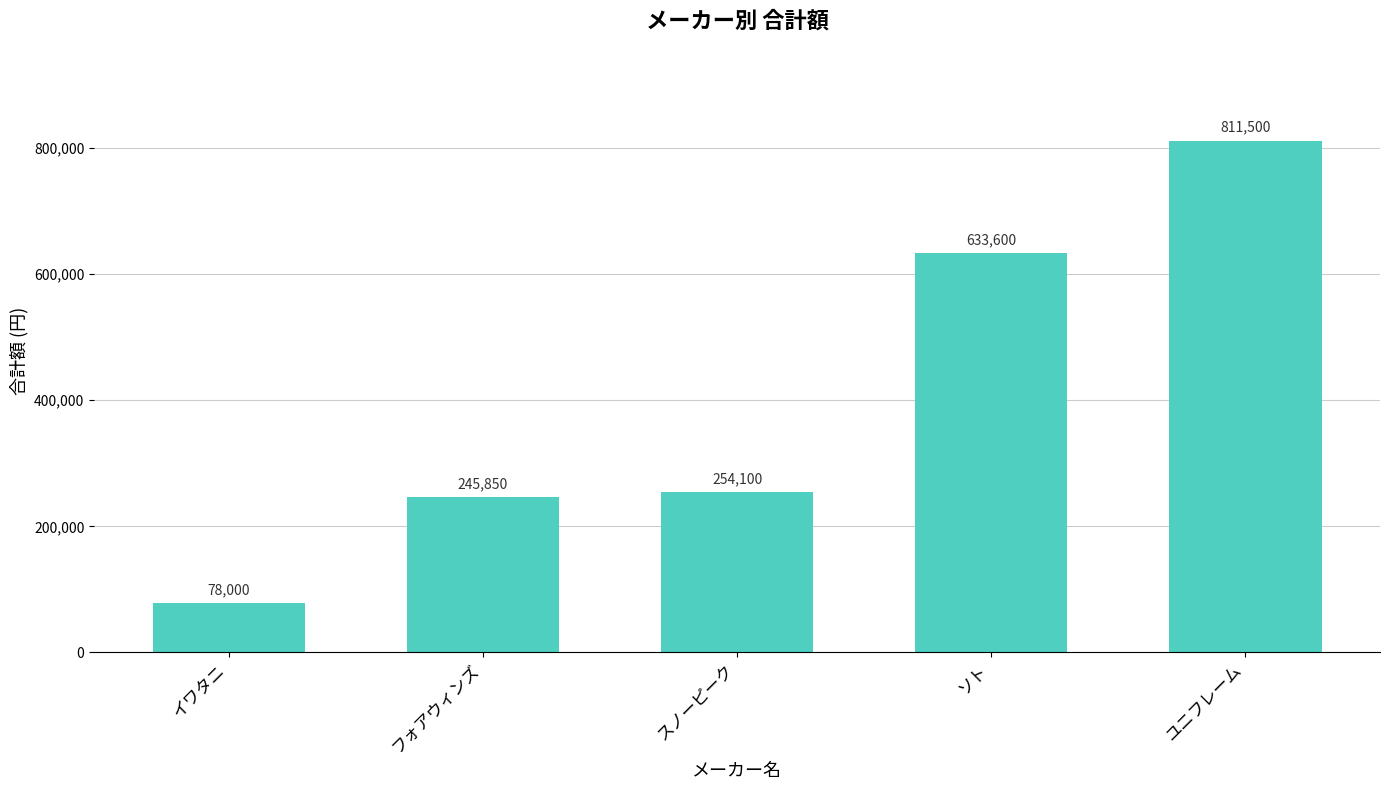

What value does the data have at ユニフレーム?

811500